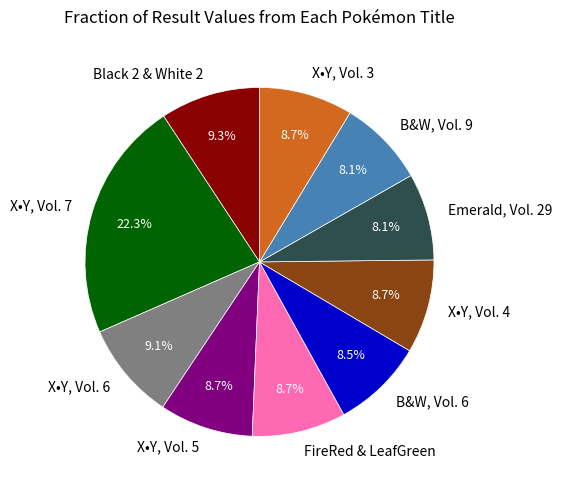

What is the largest slice in the pie chart?

X•Y, Vol. 7